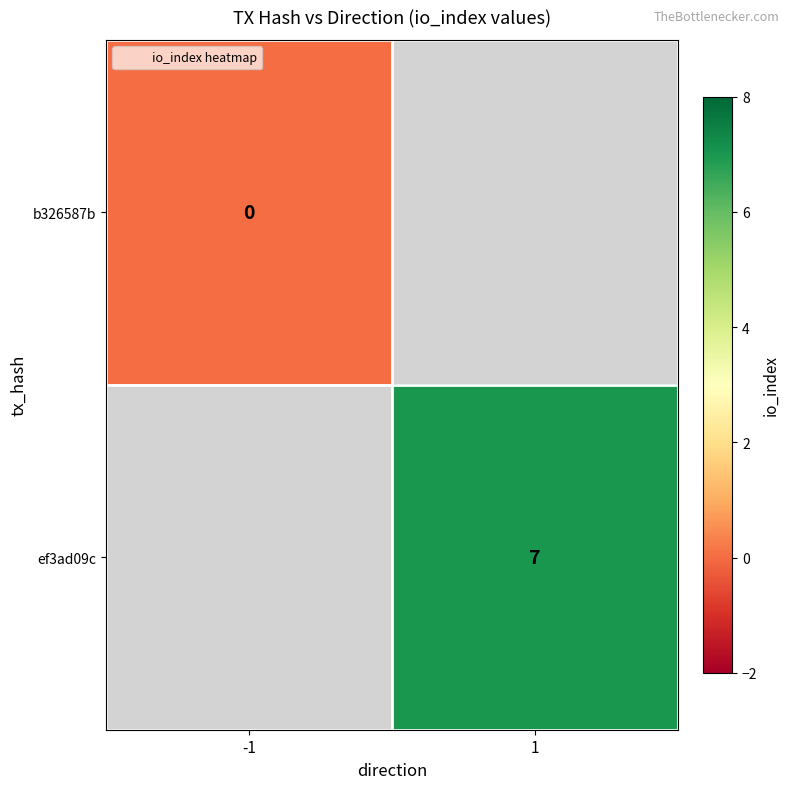

At which label does b326587b reach its minimum?

-1